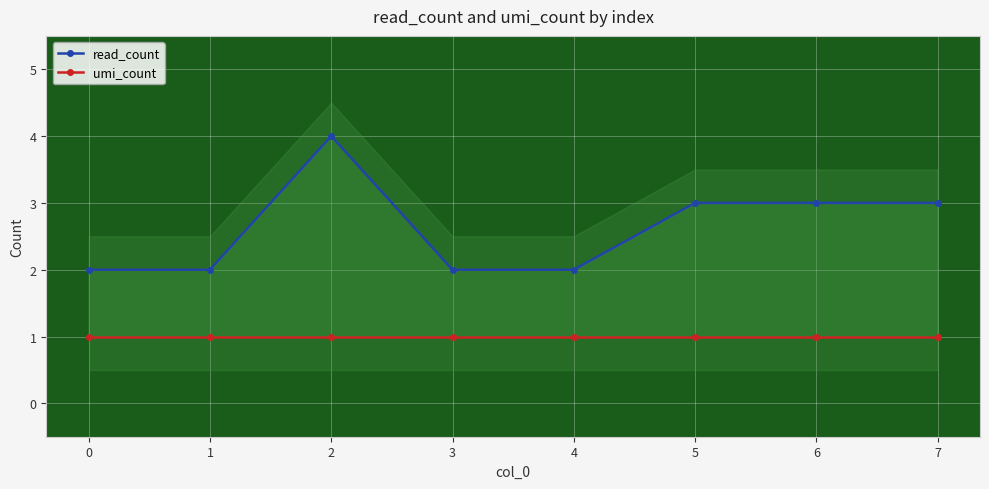

Read the umi_count value at 0.

1